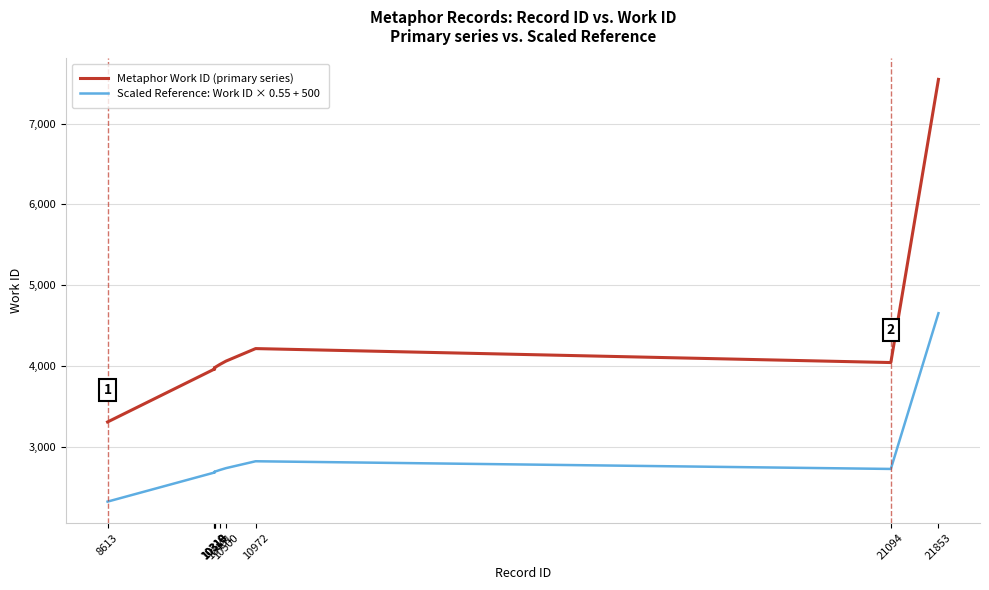

What is the average value of the Metaphor Work ID (primary series) series?

4304.4